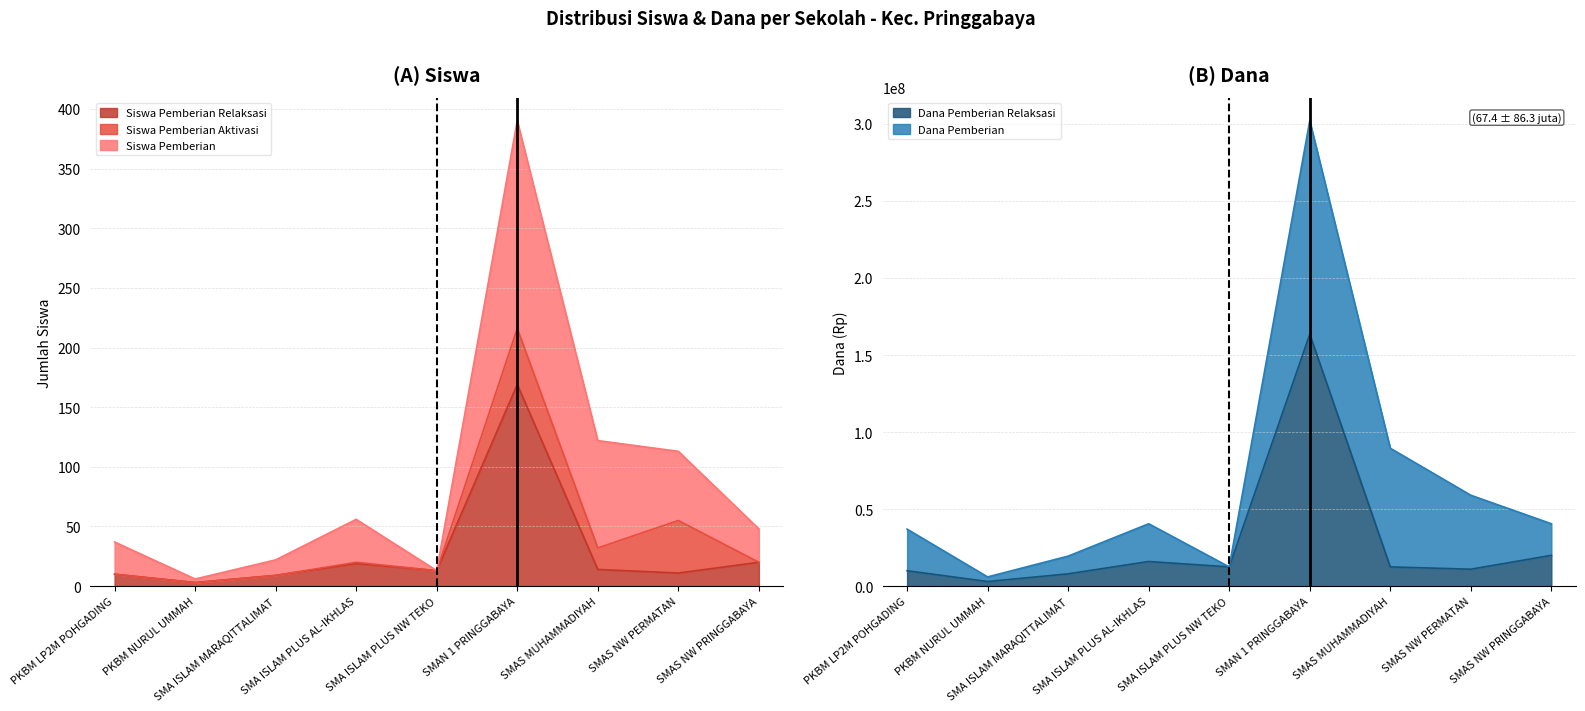

True or false: Siswa Pemberian Relaksasi has a value of 2 at PKBM NURUL UMMAH.

False